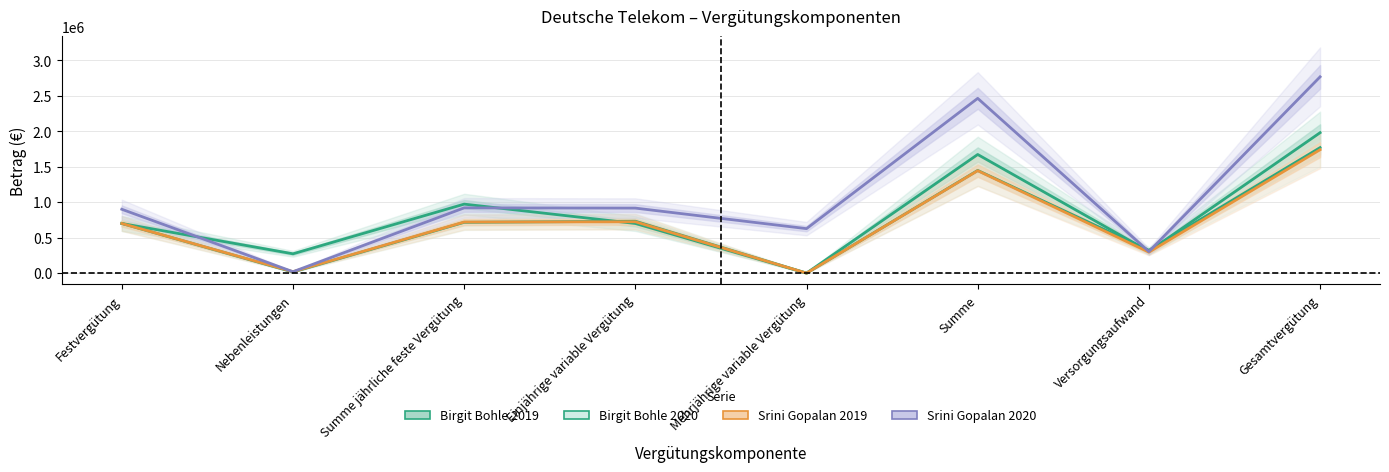

How many Birgit Bohle 2020 values are between 321623 and 1447204?

5